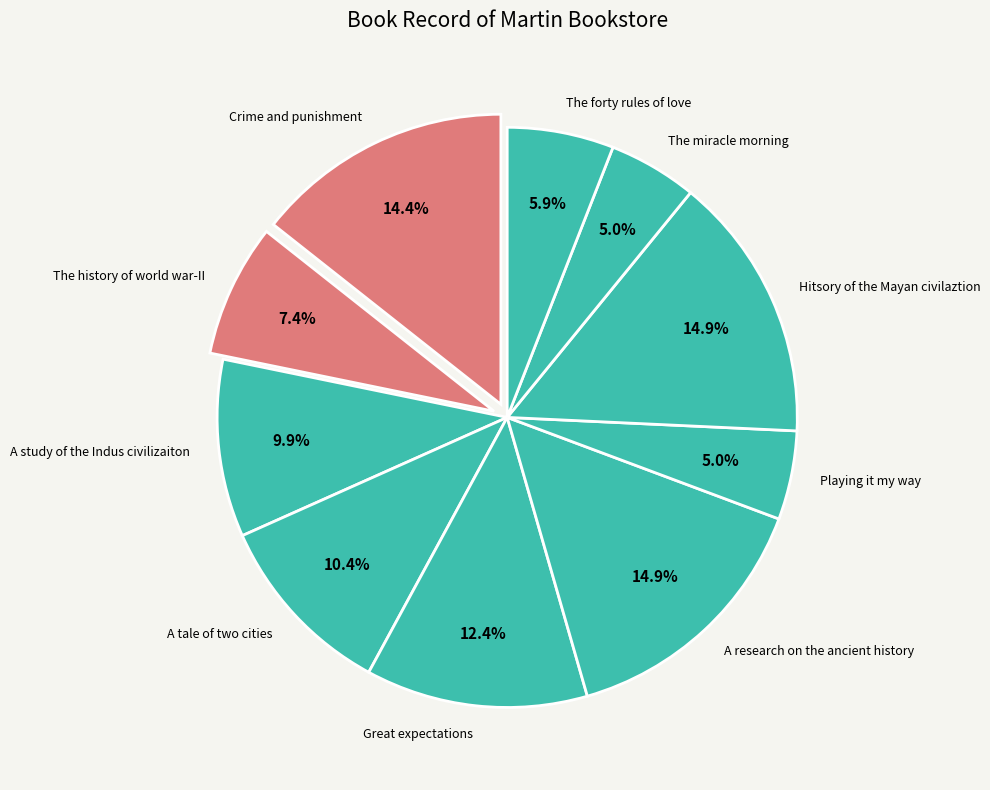

Count the number of slices in the pie.

10